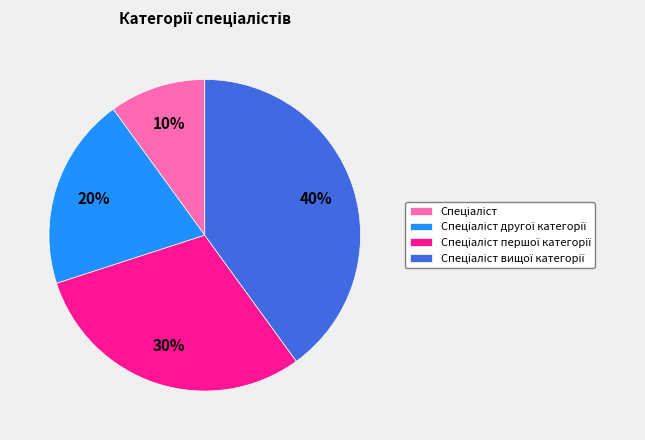

To the nearest percent, what is the average slice percentage?

25%